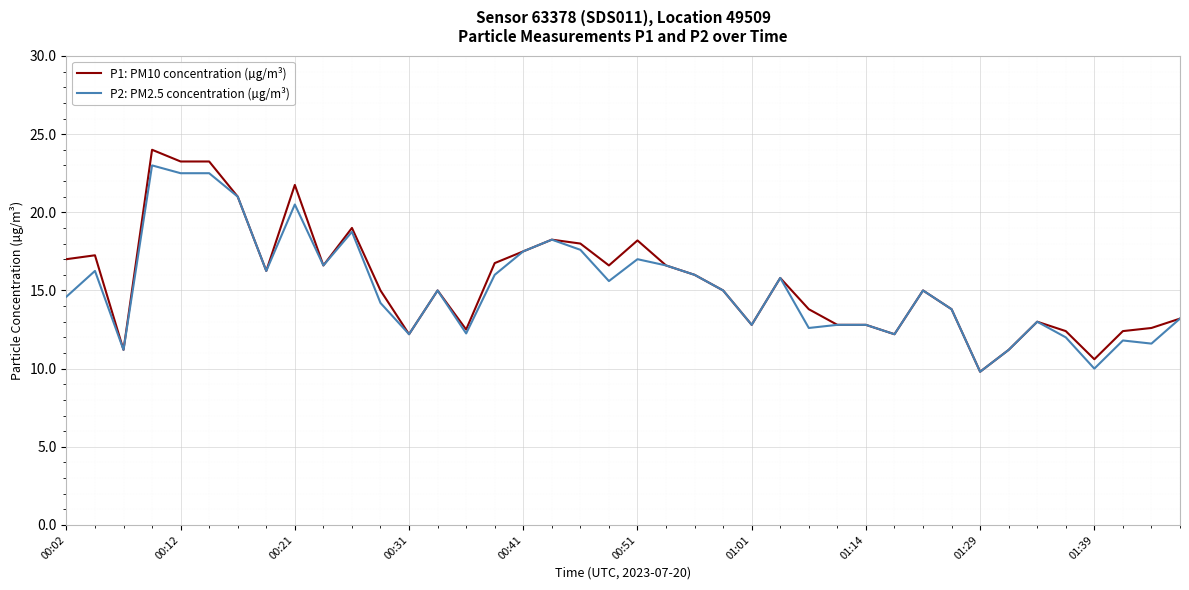

What is the smallest value displayed?

9.8